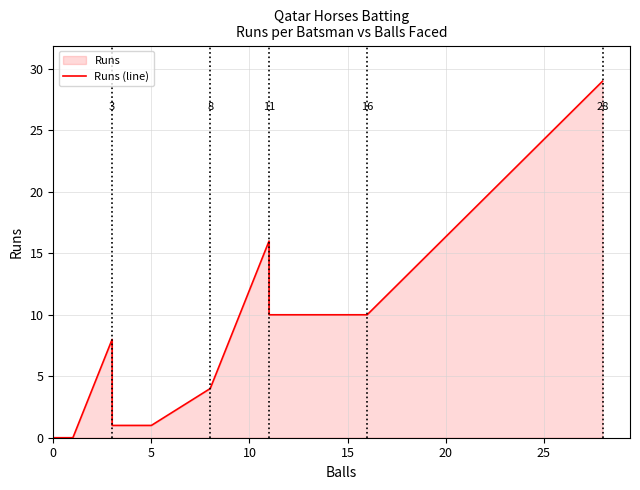

Reading left to right, list all the values displayed in this chart.

0	0	8	1	1	4	16	11	10	10	29